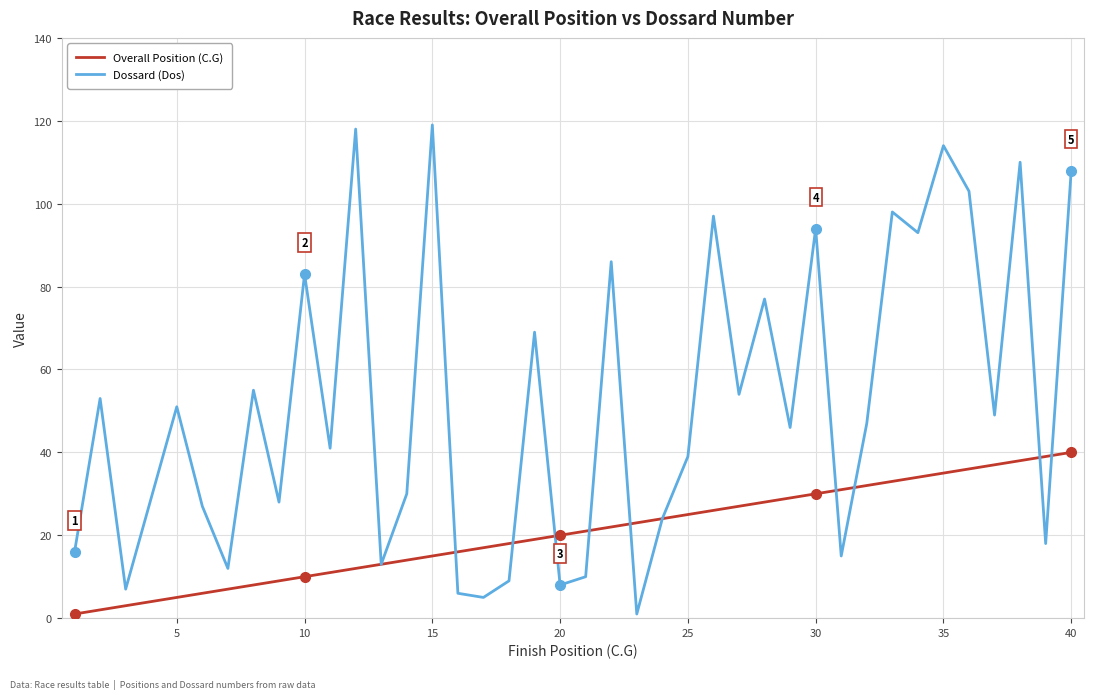

Count the number of categories in the chart.

40